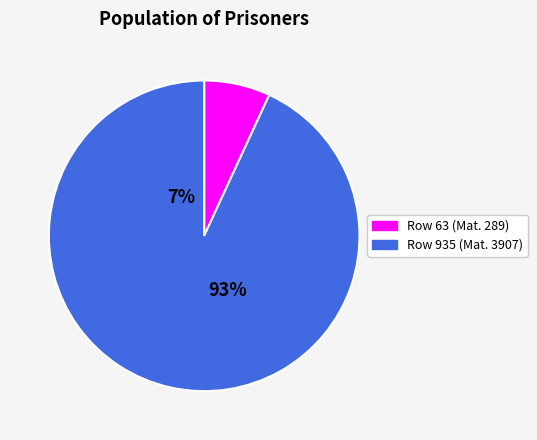

Does any single category account for the majority?

Yes